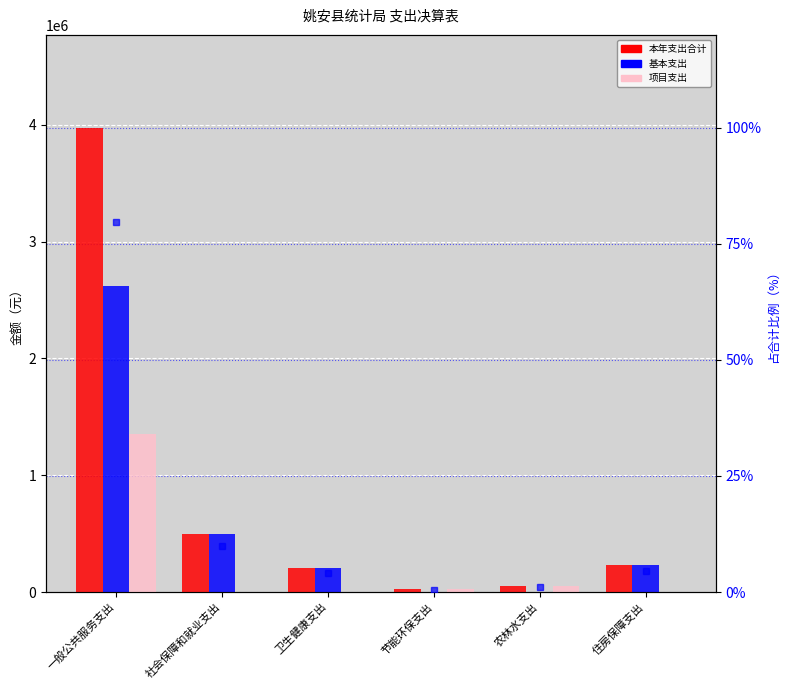

Count the number of categories in the chart.

6